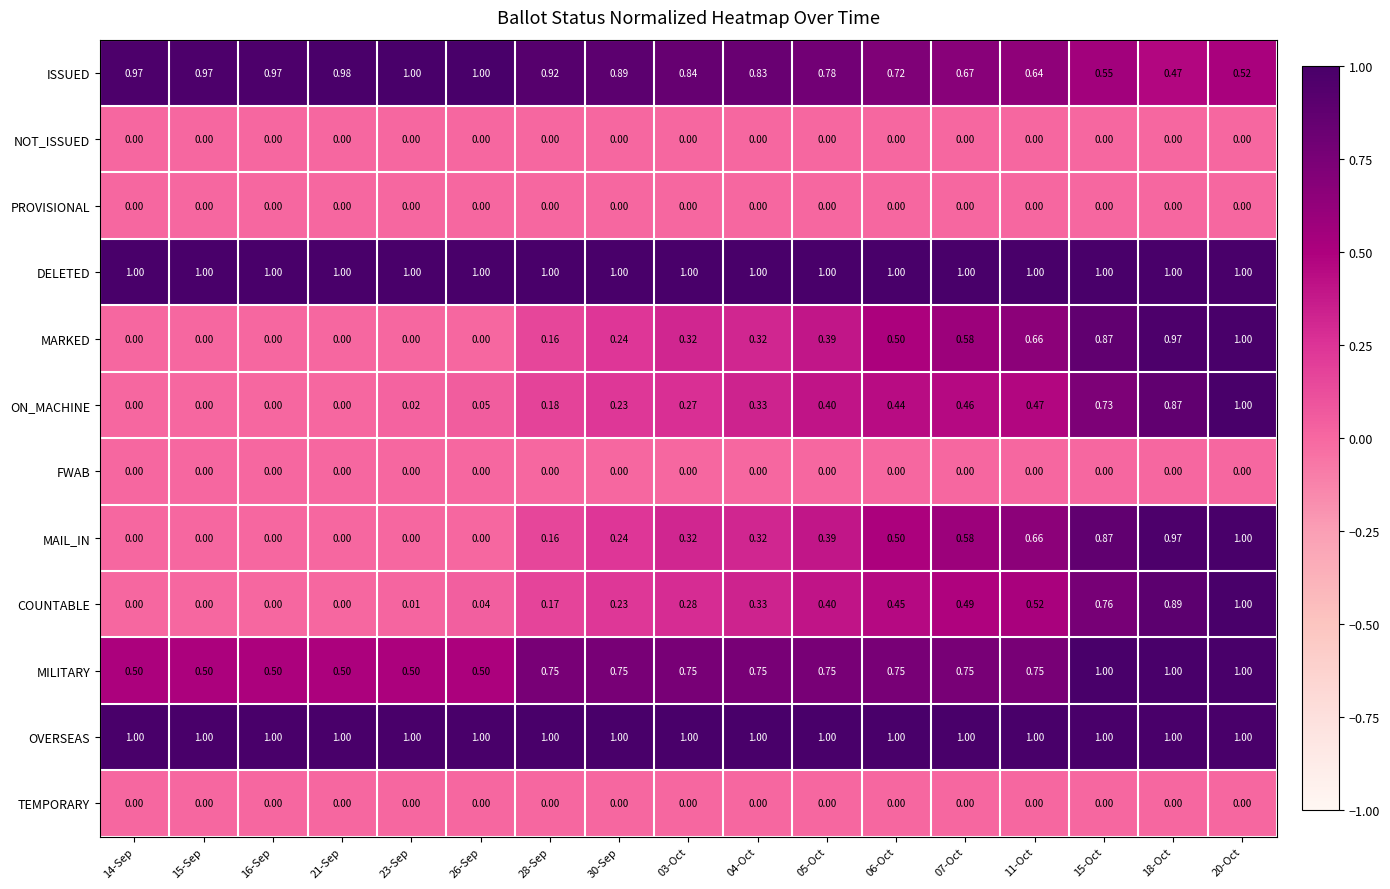

Is the value of ISSUED at 03-Oct greater than the value of COUNTABLE at 03-Oct?

Yes